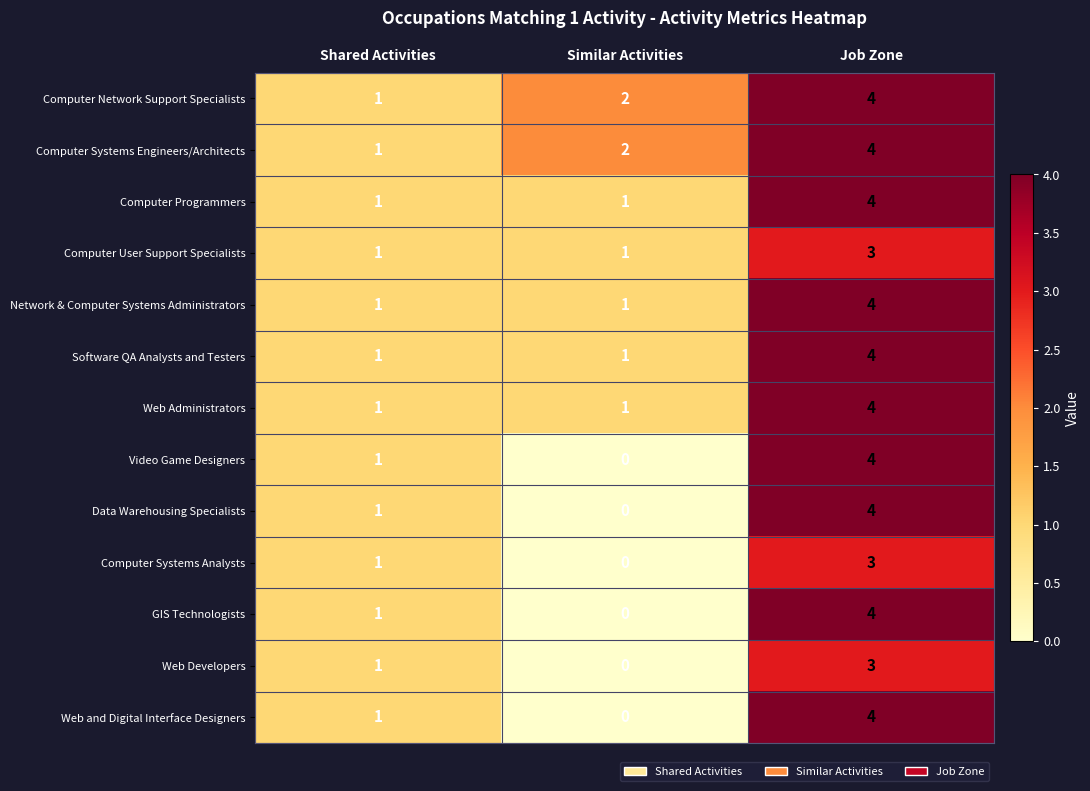

Is it true that Computer Network Support Specialists equals 1 at Similar Activities?

False